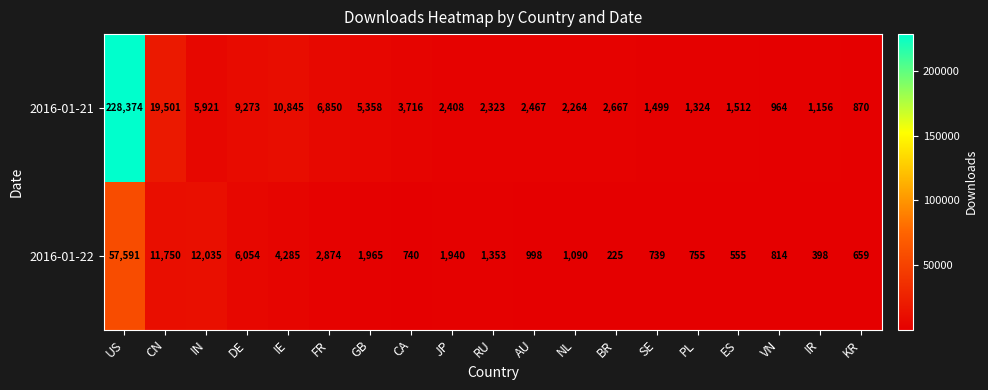

What is the sum of all 2016-01-22 values?

106820